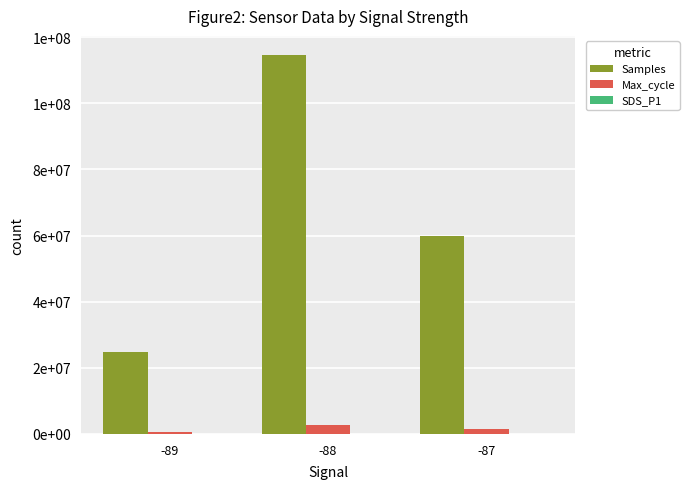

What is the spread (max minus min) of values at -89?

24898087.0